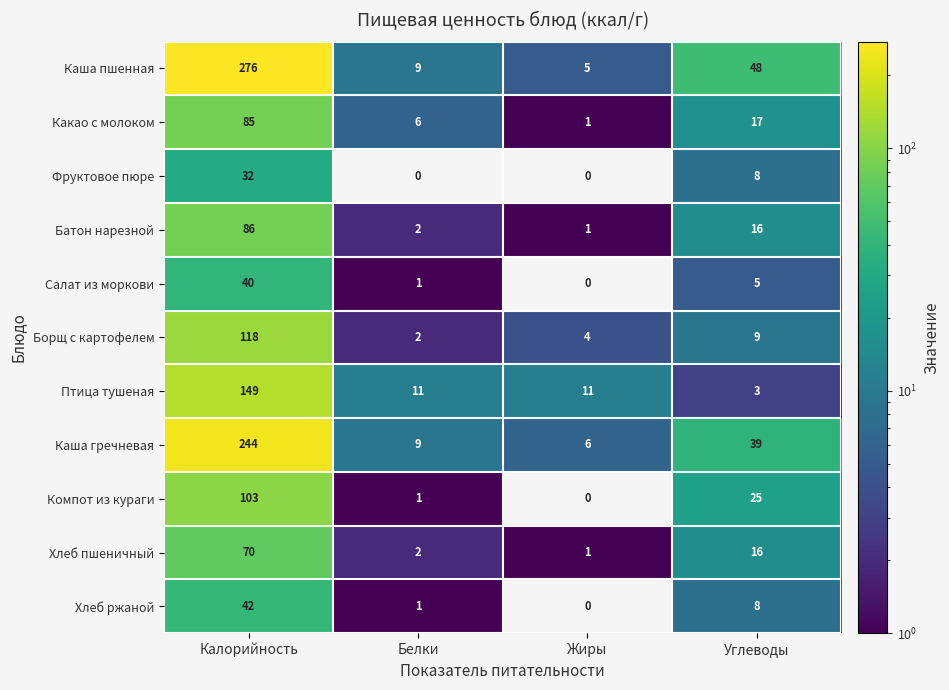

Where does the Компот из кураги series first go above 25?

Калорийность